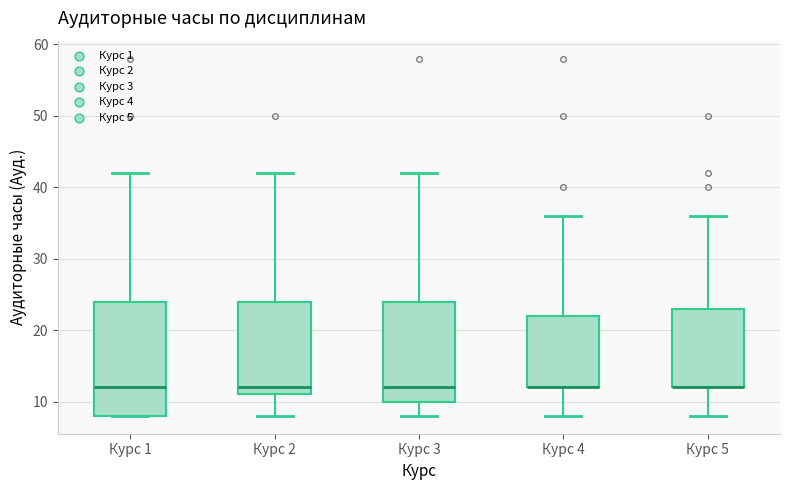

Reading left to right, read every box against the y-axis: the position of its median line, the range the box covers, and the ends of its whiskers. The values are not printed on the chart, so give them approximately, as read against the axis.

Курс 1: median 12, box 8 to 24, whiskers 8 to 42
Курс 2: median 12, box 11 to 24, whiskers 8 to 42
Курс 3: median 12, box 10 to 24, whiskers 8 to 42
Курс 4: median 12 (drawn on the box's lower edge), box 12 to 22, whiskers 8 to 36
Курс 5: median 12 (drawn on the box's lower edge), box 12 to 23, whiskers 8 to 36